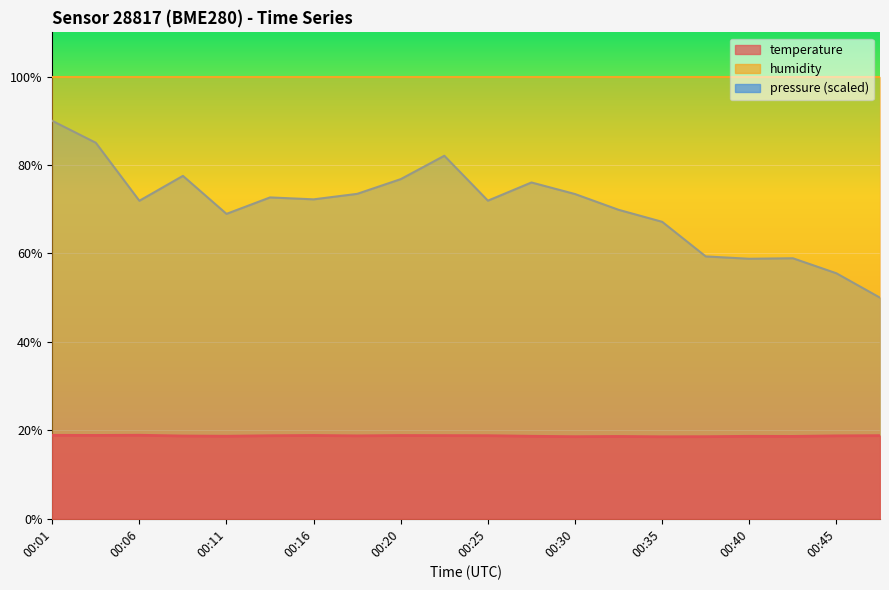

Between 00:23 and 00:43, which is larger?

00:23